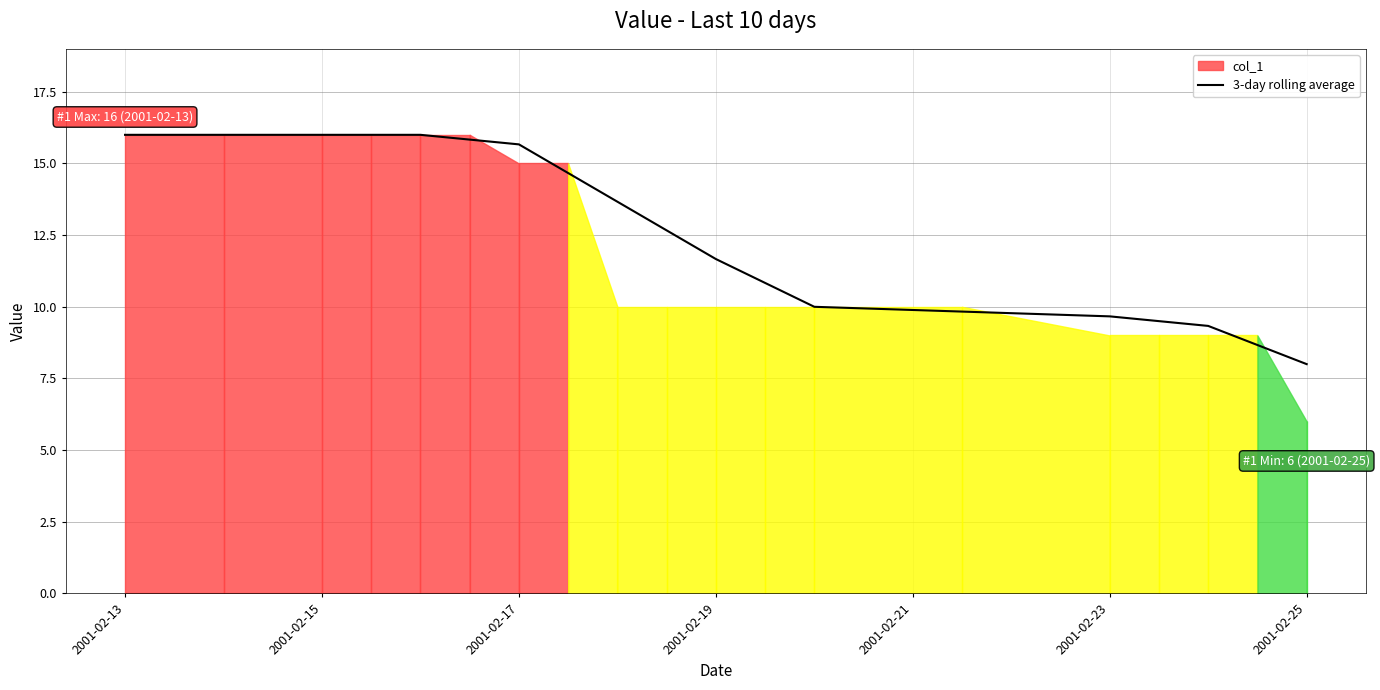

What is the highest value of the 3-day rolling average series?

16.0